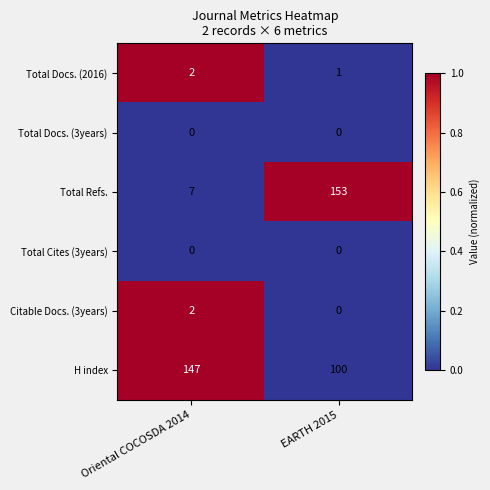

What is the spread (max minus min) of values at Oriental COCOSDA 2014?

147